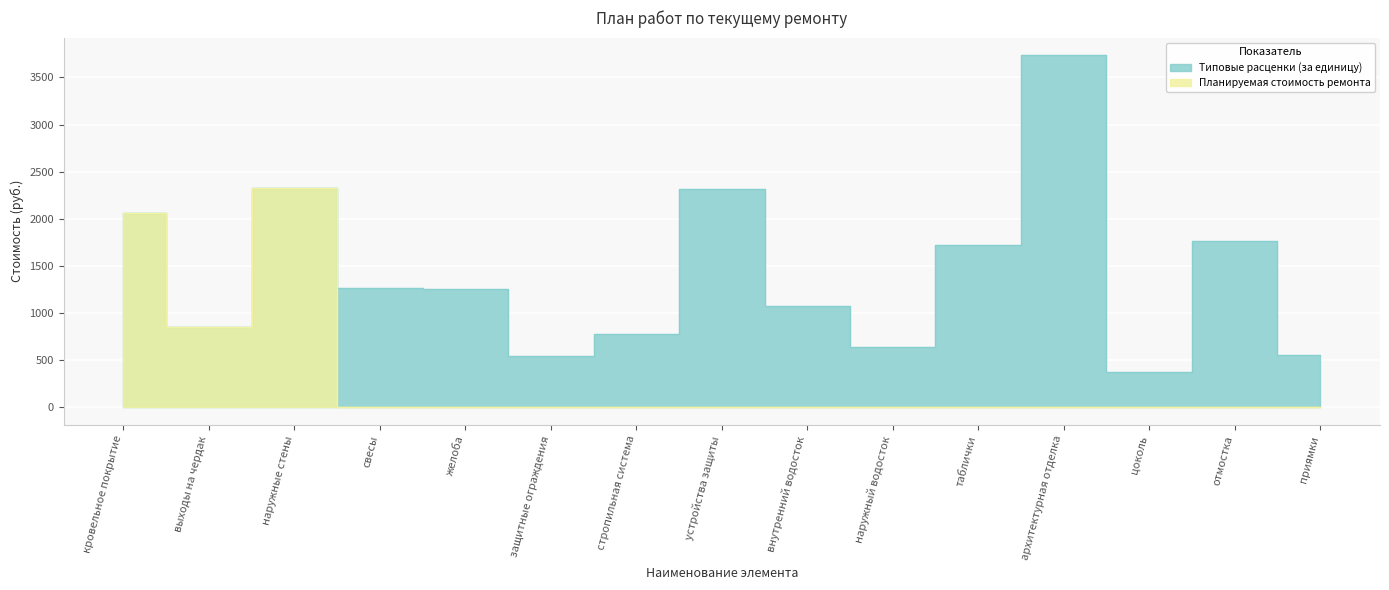

Reading left to right, transcribe all the data shown in this chart.

Типовые расценки (за единицу): 2062.8	848.8	2331.0	1269.7	1256.0	542.3	778.8	2313.3	1072.5	644.9	1727.4	3735.1	374.2	1763.2	552.6
Планируемая стоимость ремонта: 2062.8	848.8	2331.0	0.0	0.0	0.0	0.0	0.0	0.0	0.0	0.0	0.0	0.0	0.0	0.0